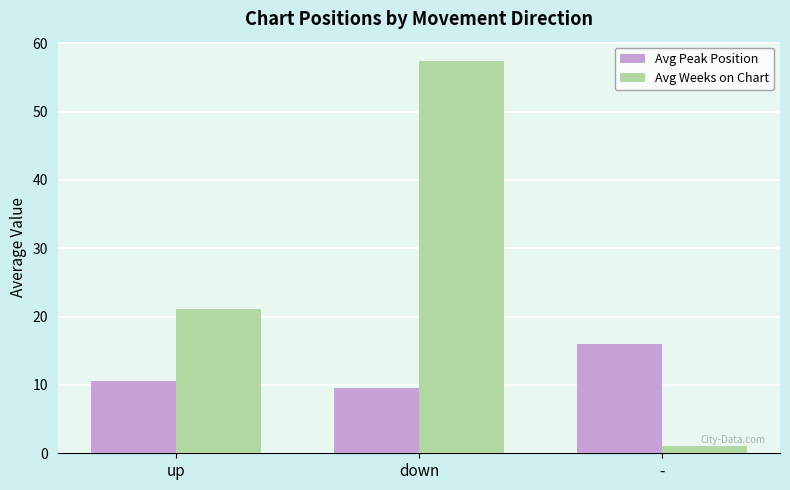

What is the label of the 1st bar from the right?

-